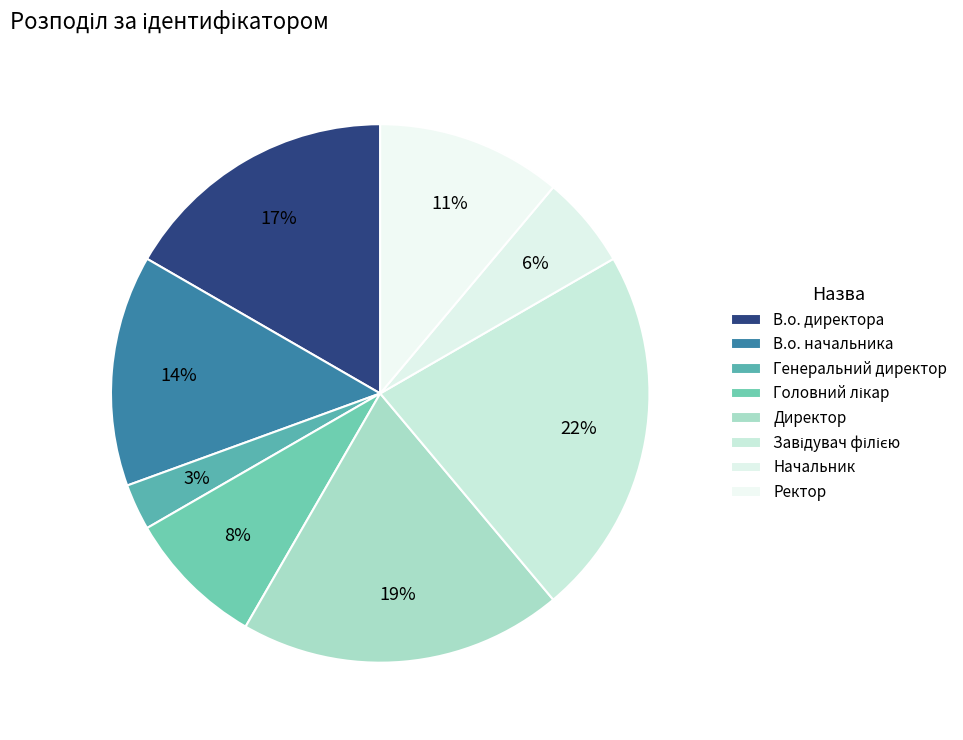

Does any single category account for the majority?

No